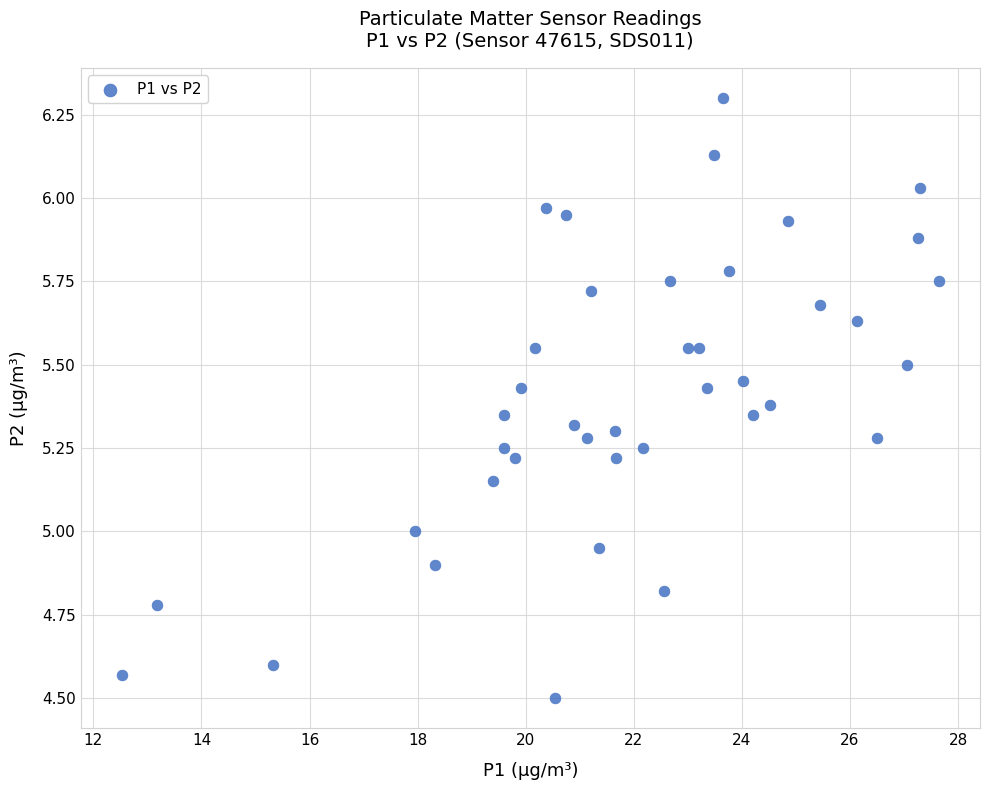

What is the range of Y values (max minus min)?

1.8